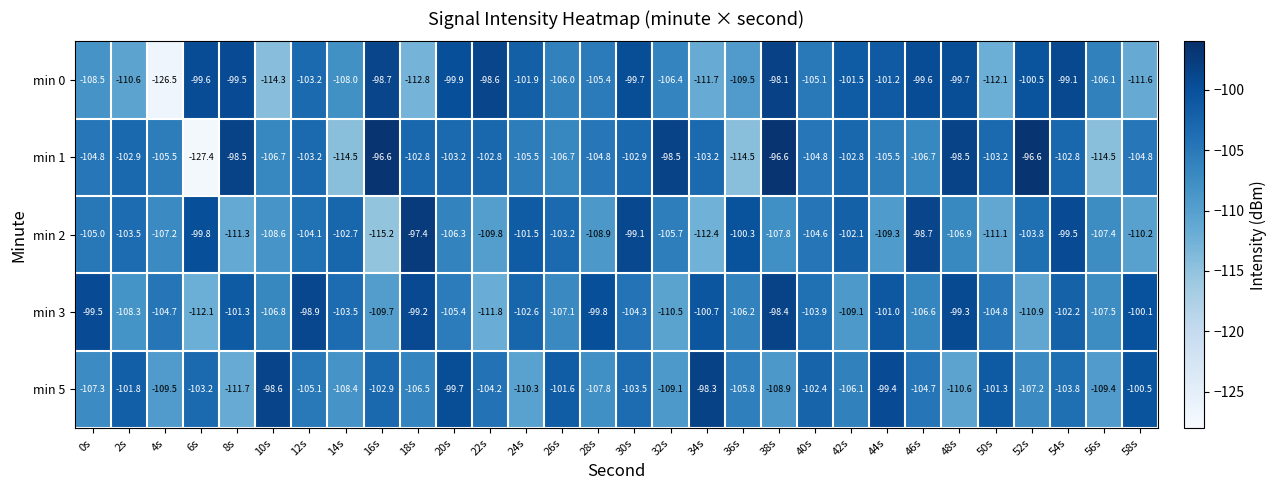

How many values in the min 3 series are below -104?

16